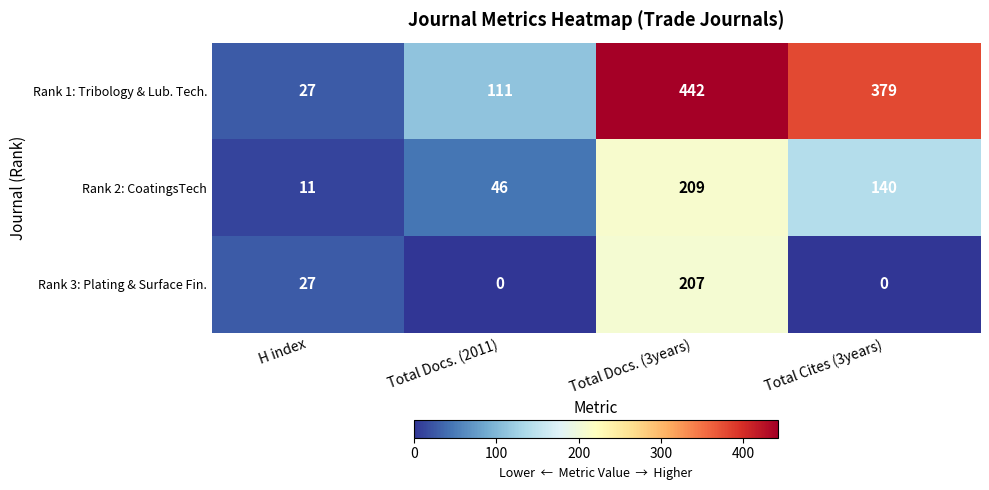

Which series has the largest range (max minus min)?

Rank 1: Tribology & Lub. Tech.